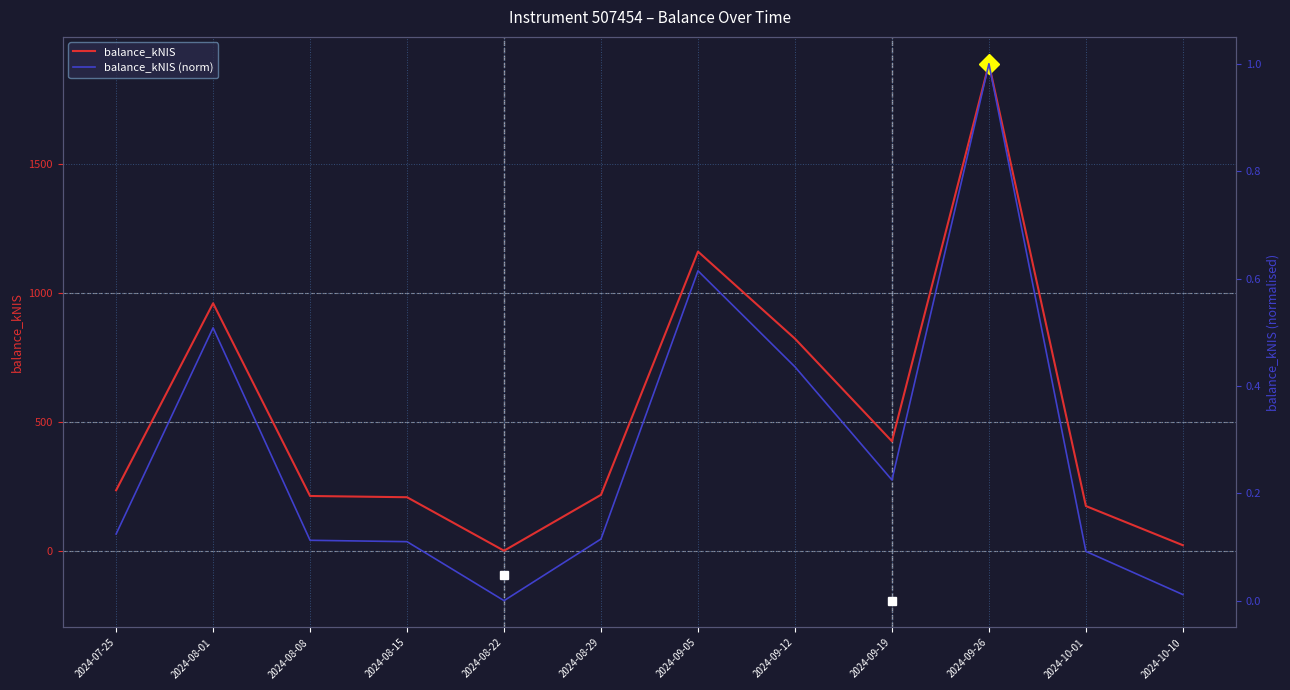

Which series changed the most between 2024-08-01 and 2024-08-15?

balance_kNIS